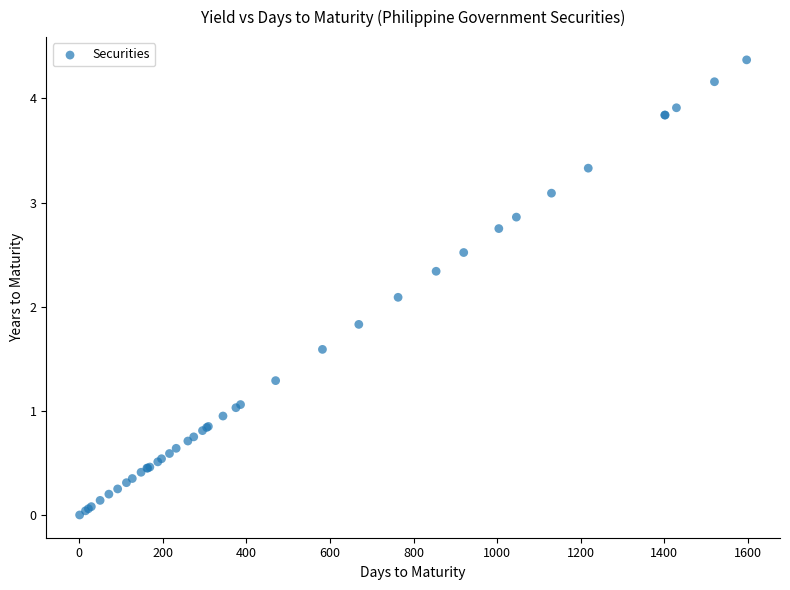

What Y value in the scatter plot is closest to 2?

2.1